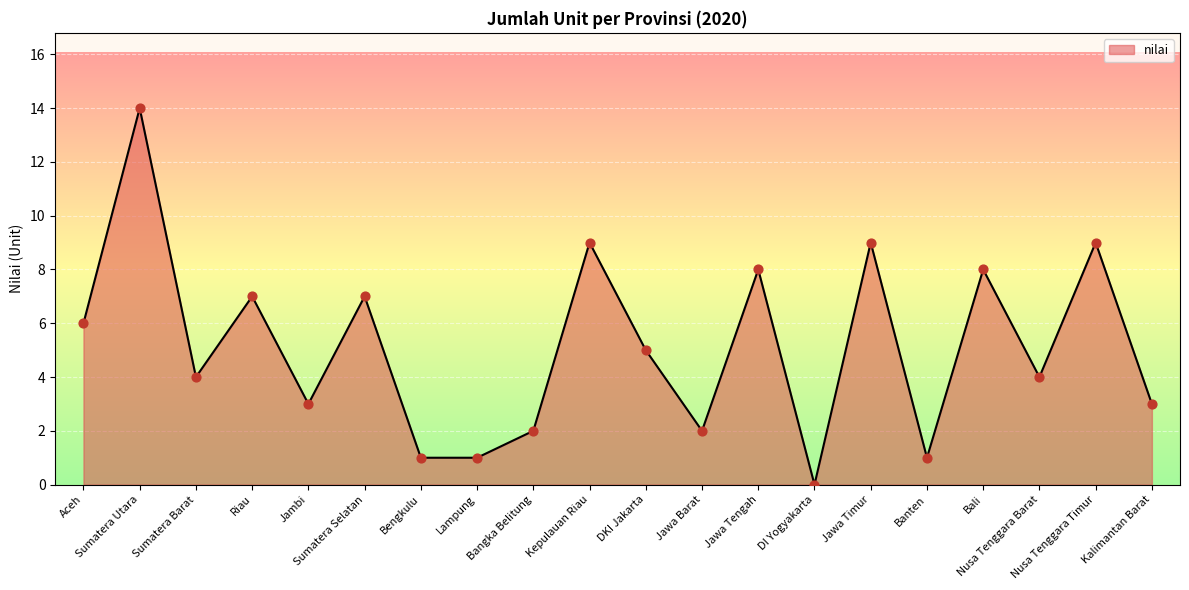

Which has a higher value, Banten or DI Yogyakarta?

Banten